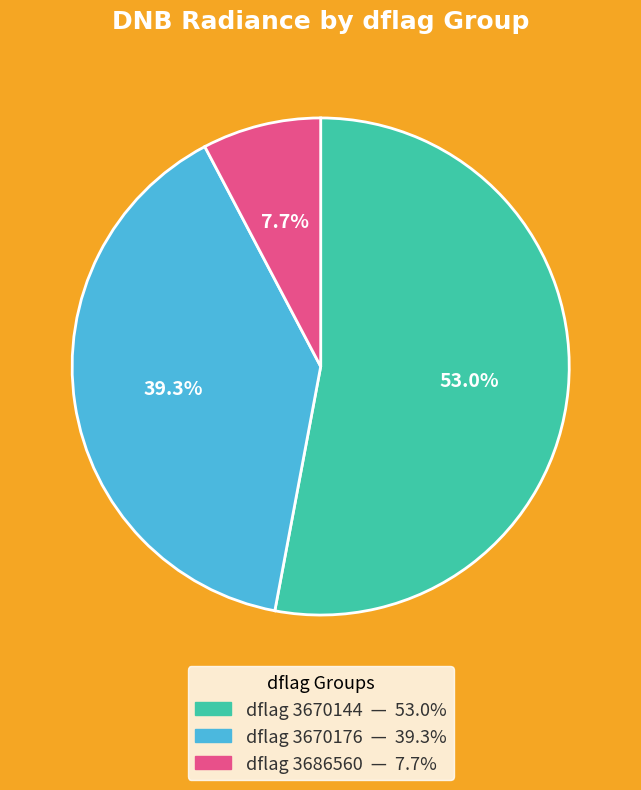

Count the number of slices in the pie.

3